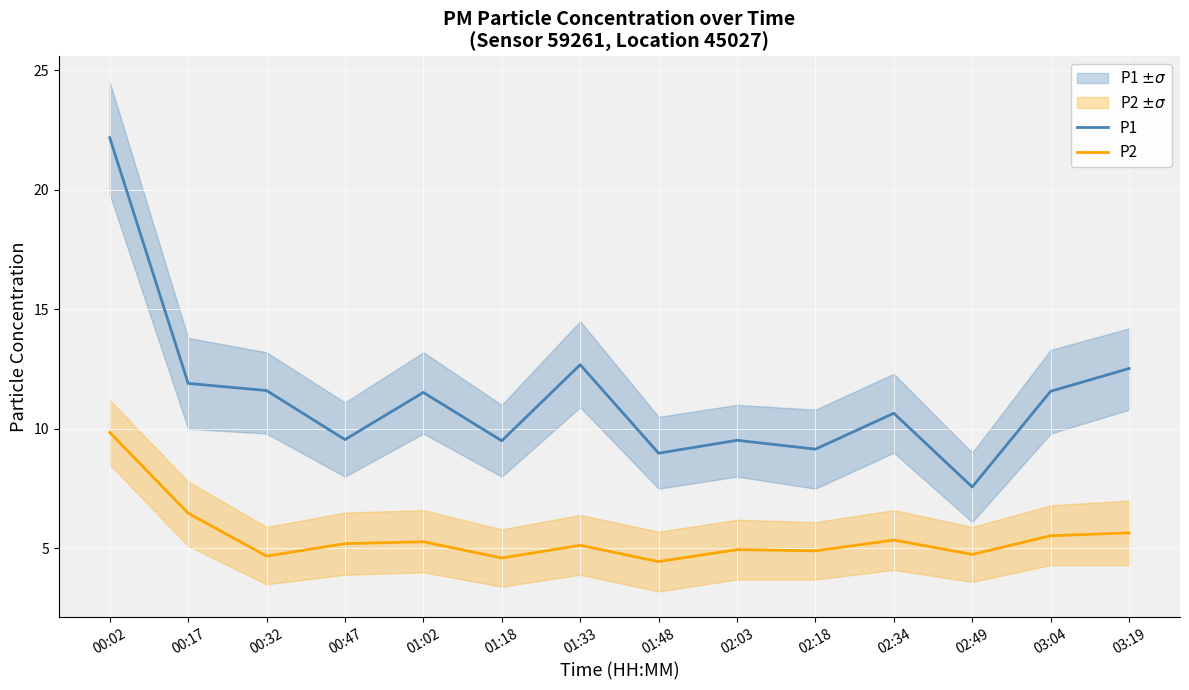

In P2, how many points are lower than both neighbors (excluding endpoints)?

5